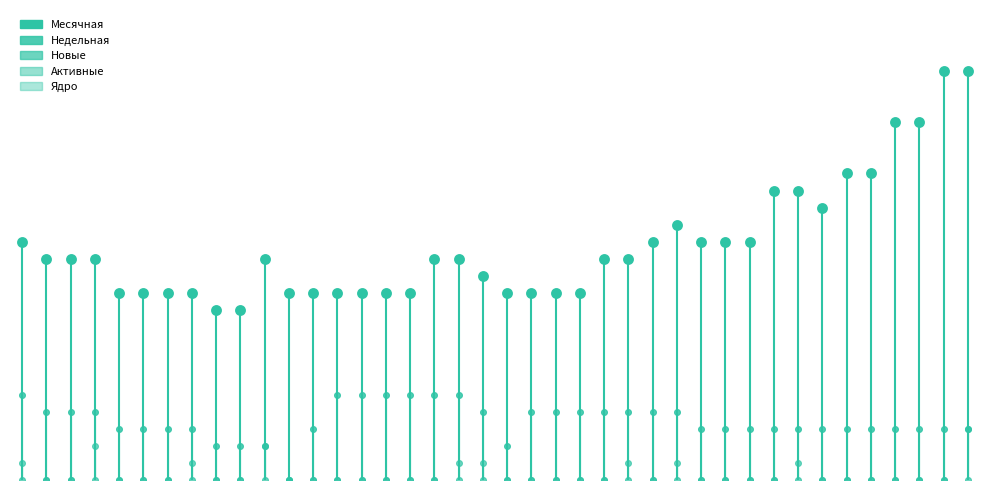

Which series has the widest spread of Y values?

Месячная